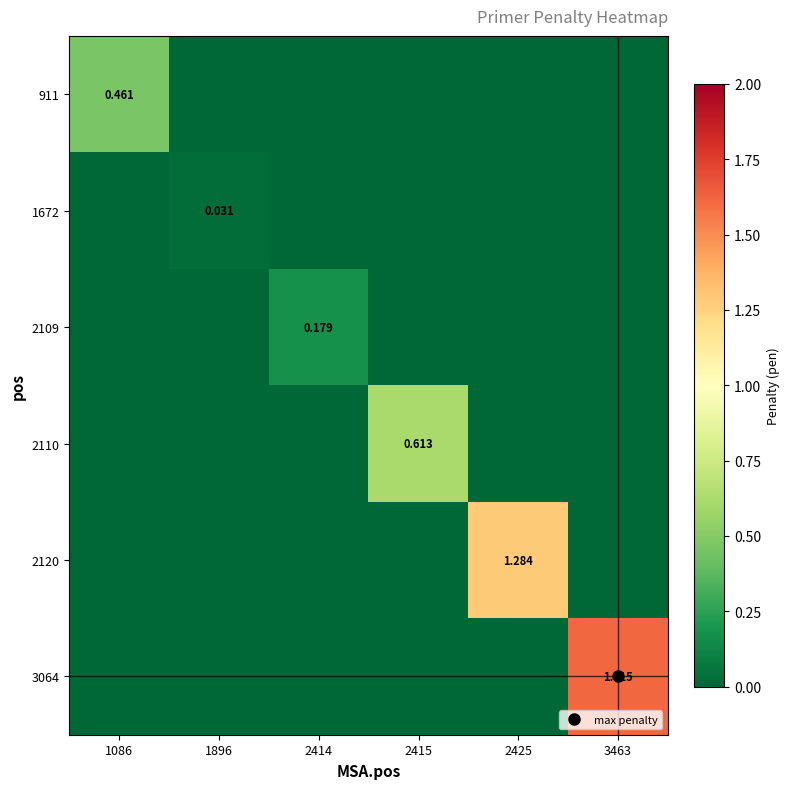

At which category does the chart reach its peak across all series?

3463